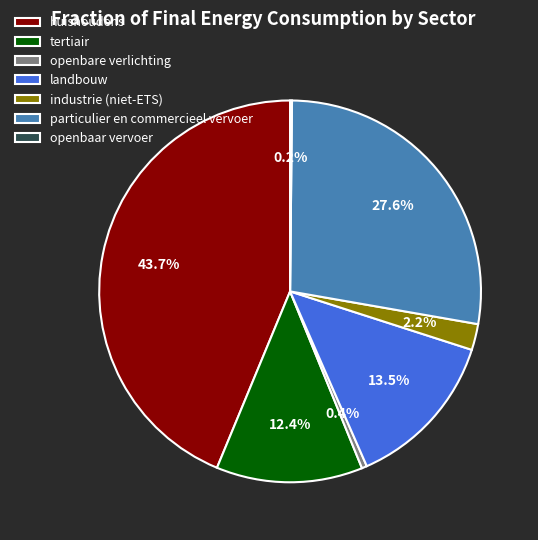

Between tertiair and openbare verlichting, which is larger?

tertiair